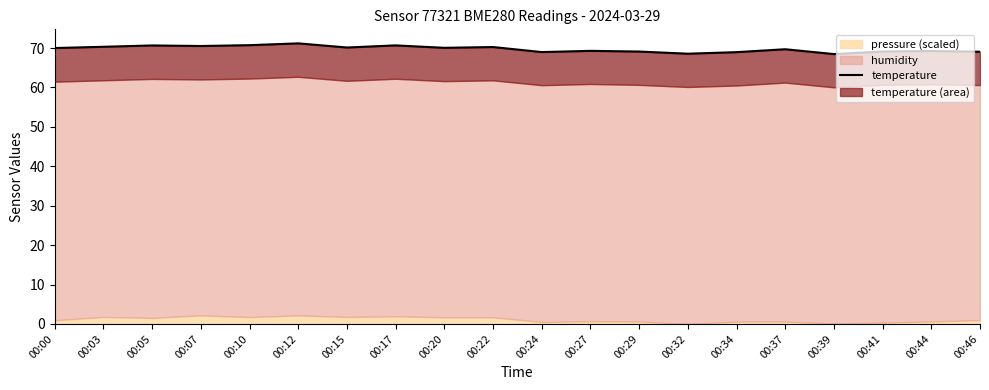

Reading left to right, transcribe all the data shown in this chart.

00:00=70.0	00:03=70.3	00:05=70.7	00:07=70.5	00:10=70.7	00:12=71.2	00:15=70.1	00:17=70.7	00:20=70.1	00:22=70.3	00:24=69.0	00:27=69.3	00:29=69.1	00:32=68.6	00:34=69.0	00:37=69.7	00:39=68.5	00:41=69.1	00:44=69.2	00:46=69.1